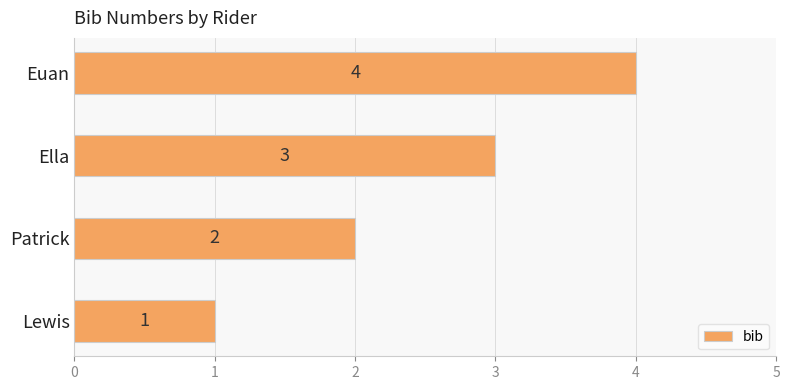

Count the values in the range 2 to 4.

3